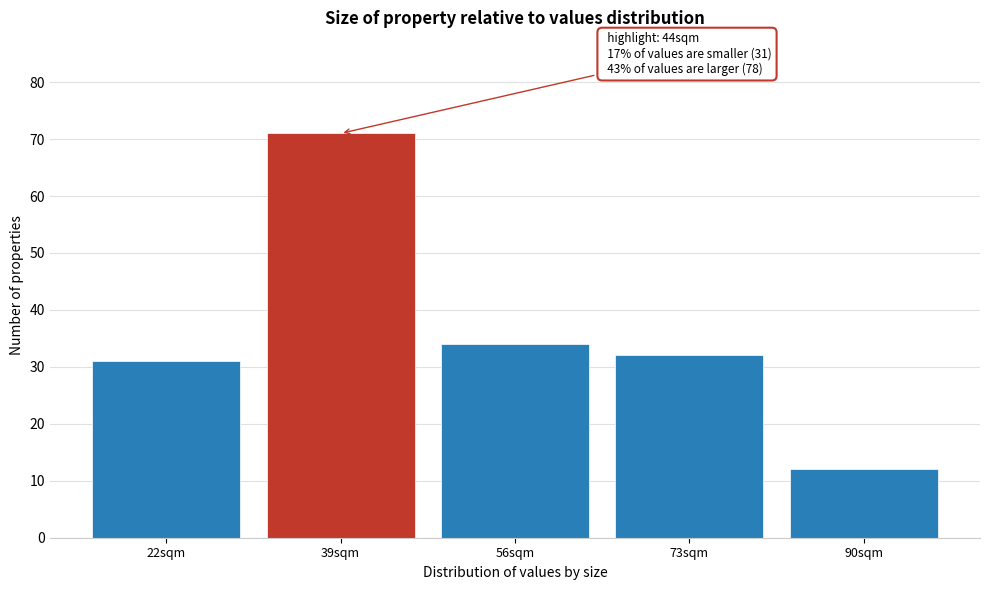

Reading left to right, what are all the values shown in this chart?

22sqm=31	39sqm=71	56sqm=34	73sqm=32	90sqm=12